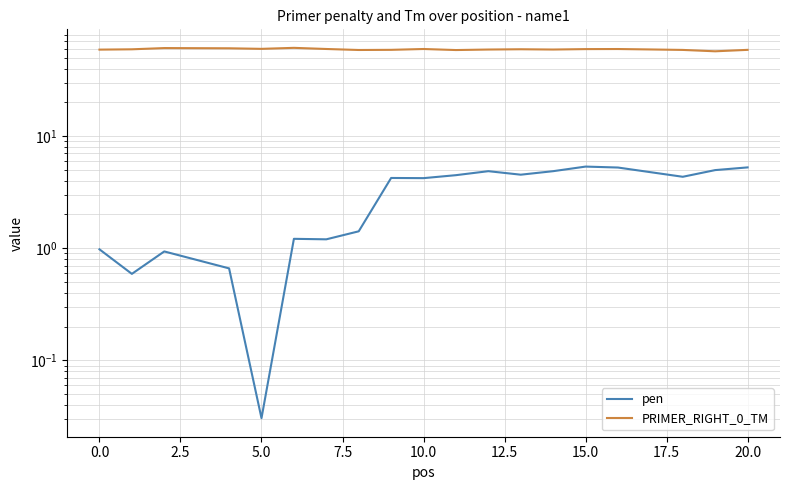

How many lines are shown in the chart?

2